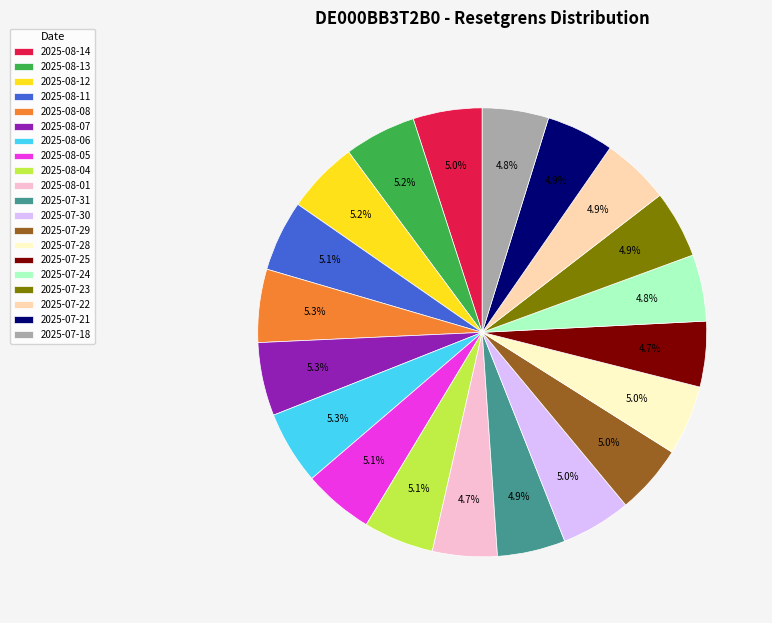

What is the ratio of the value at 2025-08-11 to the value at 2025-08-14?

1.0